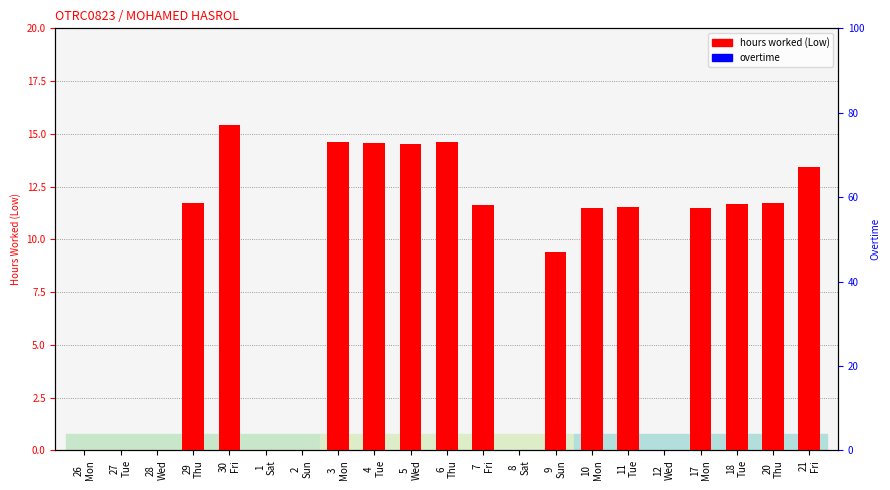

Which has a higher value, 29
Thu or 4
Tue?

4
Tue